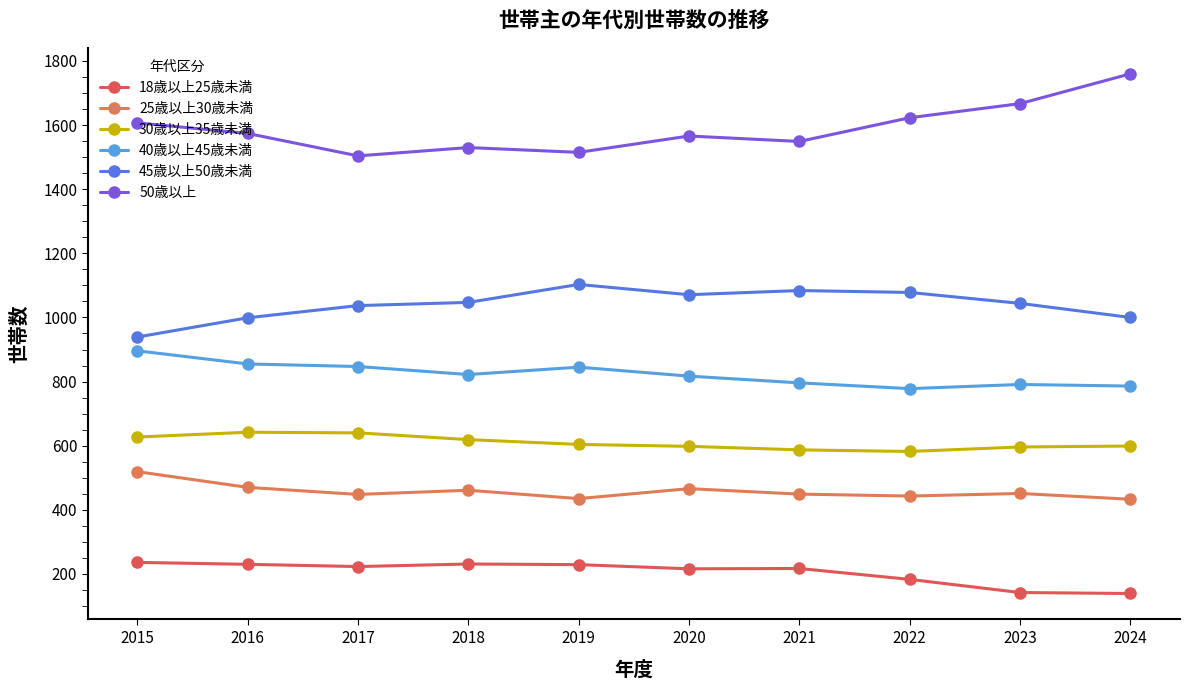

True or false: 50歳以上 and 25歳以上30歳未満 intersect in this chart.

False